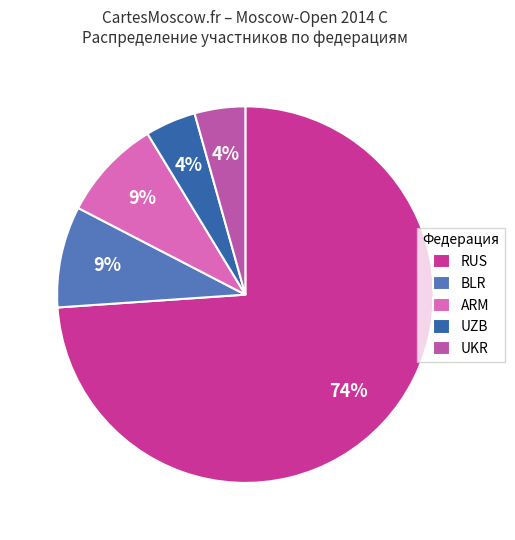

True or false: ARM accounts for 1% of the total.

False